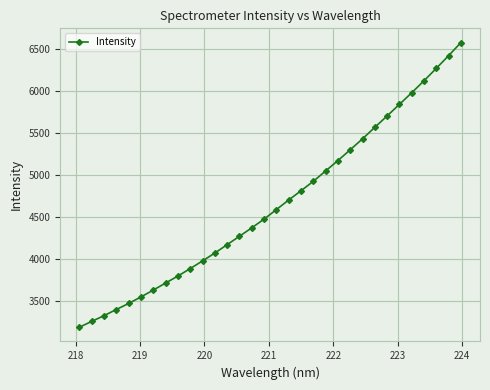

What is the sum of all values?

149031.9